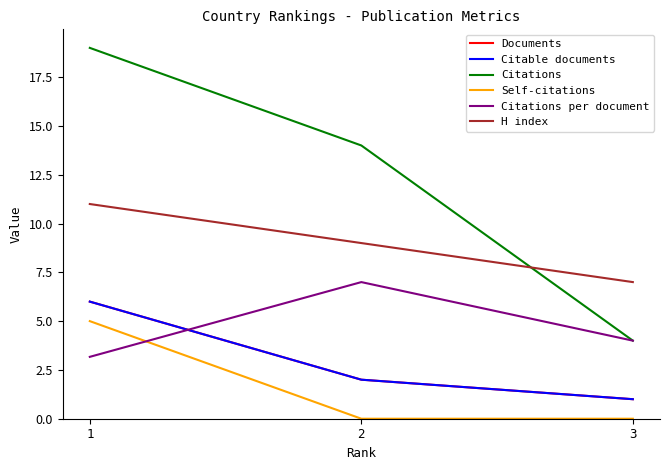

Is this an area chart (filled region under the line)?

No